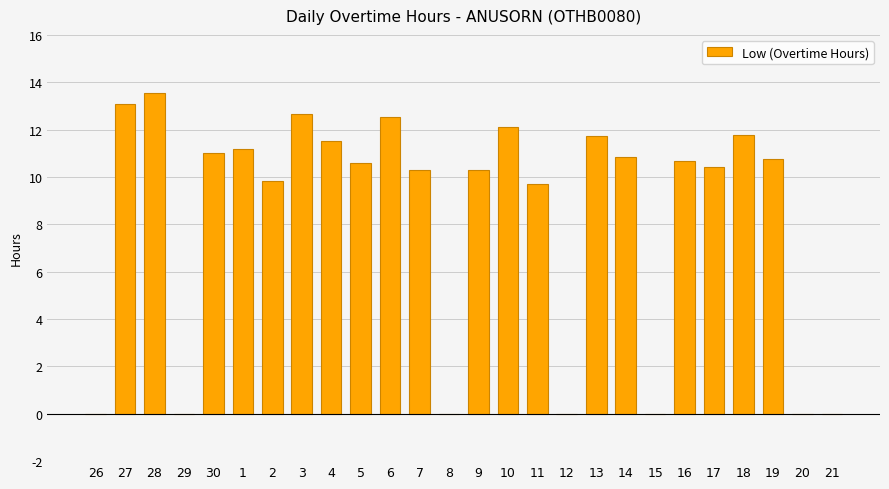

Are the bars horizontal?

No